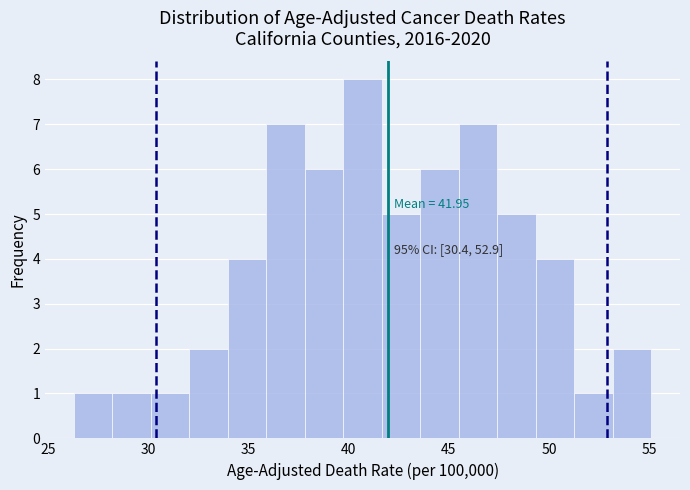

Around what value on the x-axis is the tallest bar? Give the approximate position of its centre, as read against the axis.

40.5